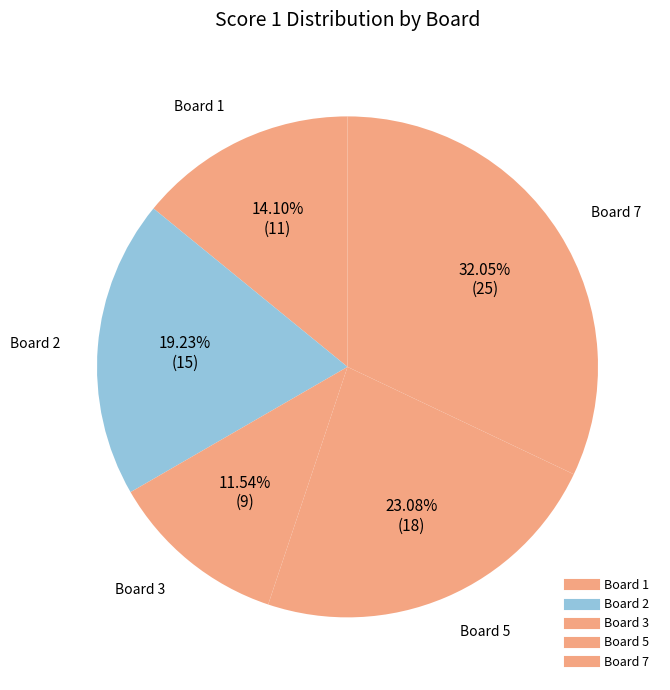

Count the number of slices in the pie.

5